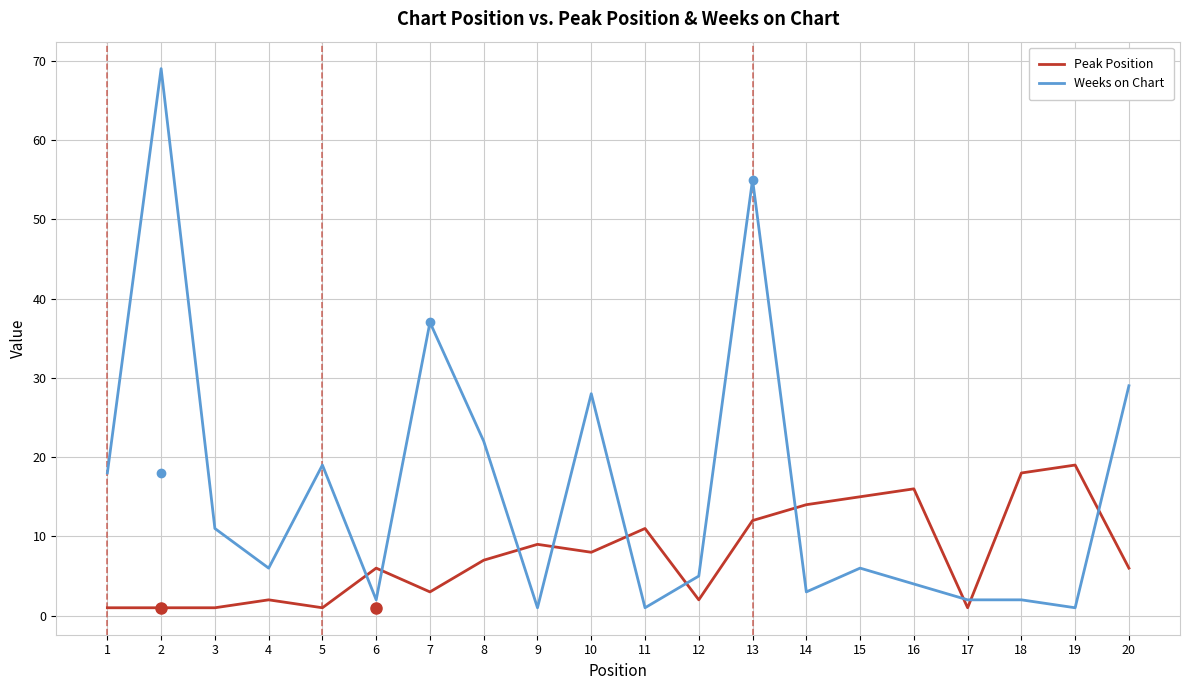

What is the greatest value displayed?

69